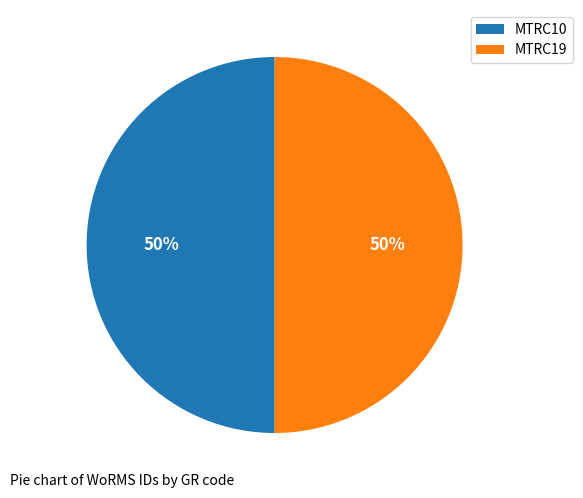

How many slices are in this pie chart?

2